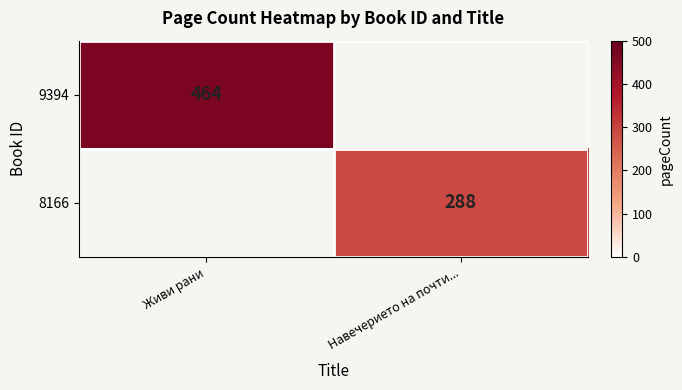

The 9394 series shows 194.3 at Живи рани. True or false?

False